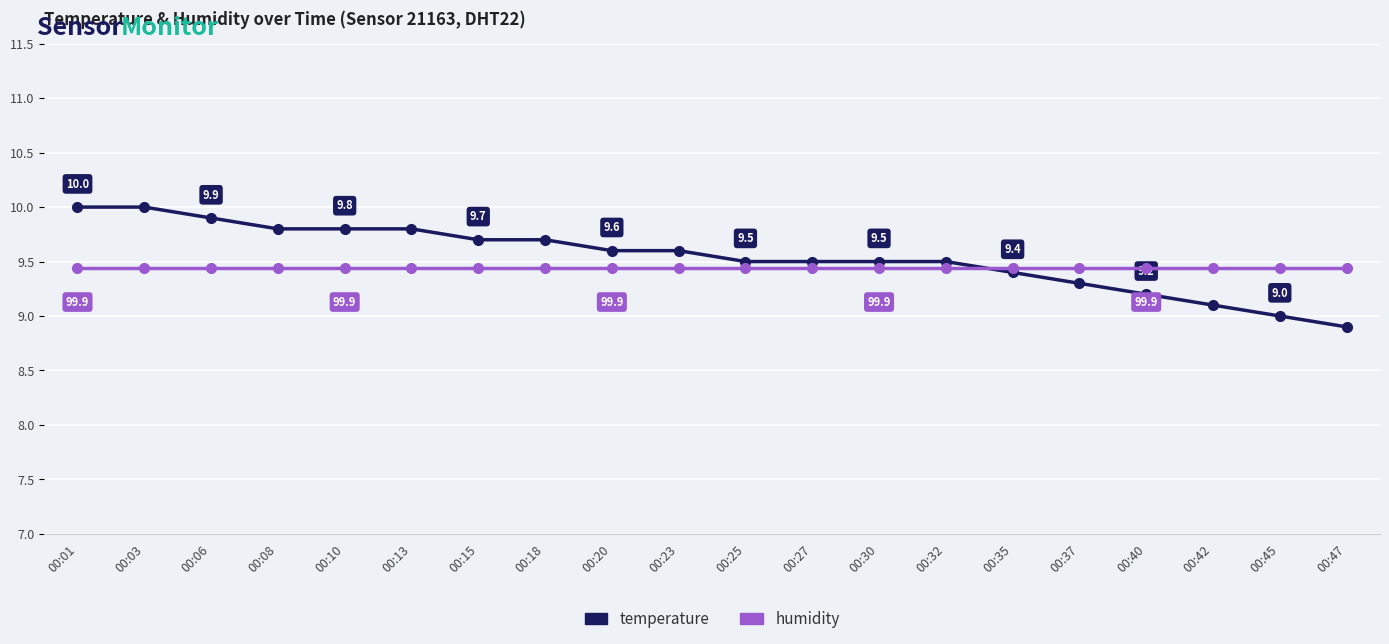

What is the sum of all humidity values?

1998.0